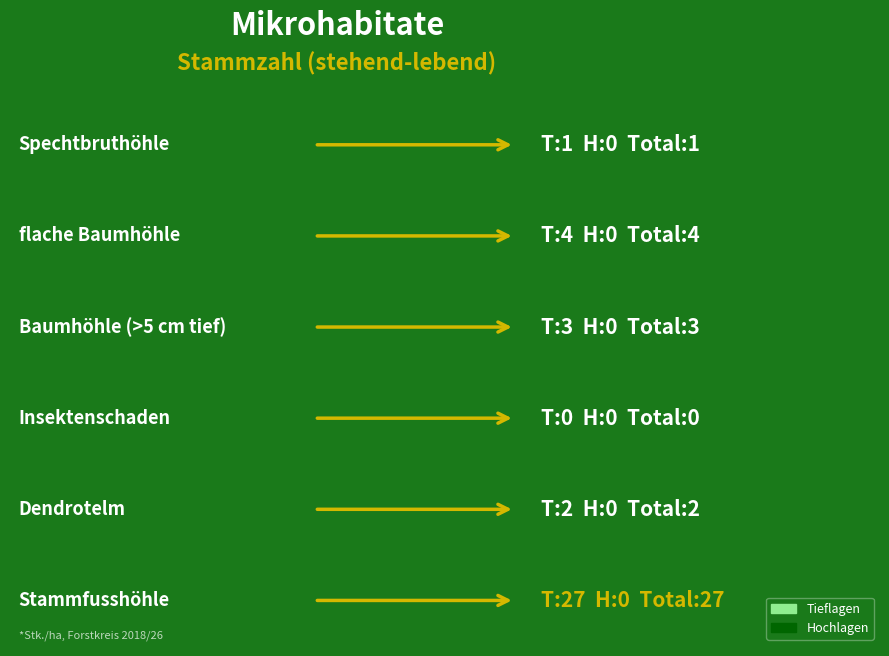

Rank the series by their maximum value, from highest to lowest.

Tieflagen, Total, Hochlagen